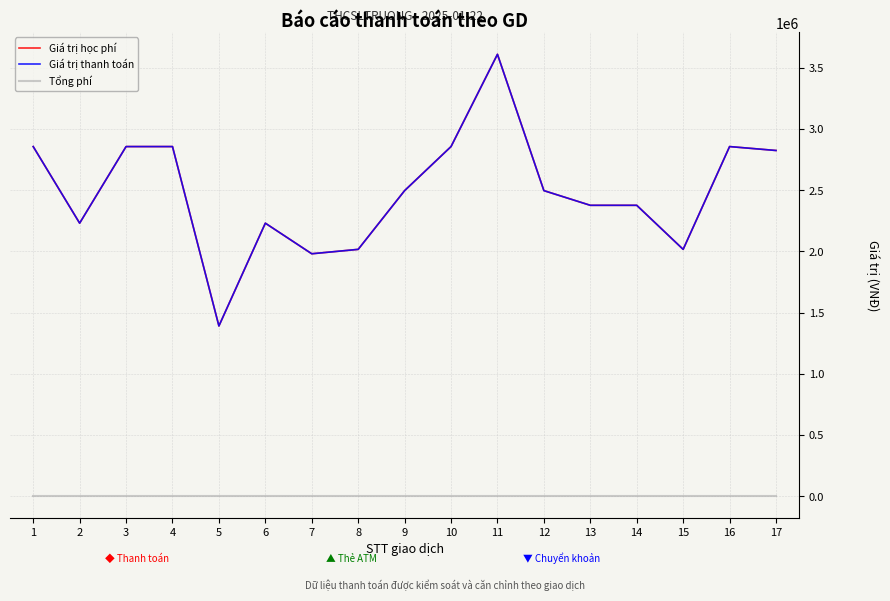

Does the chart have visible grid lines?

Yes